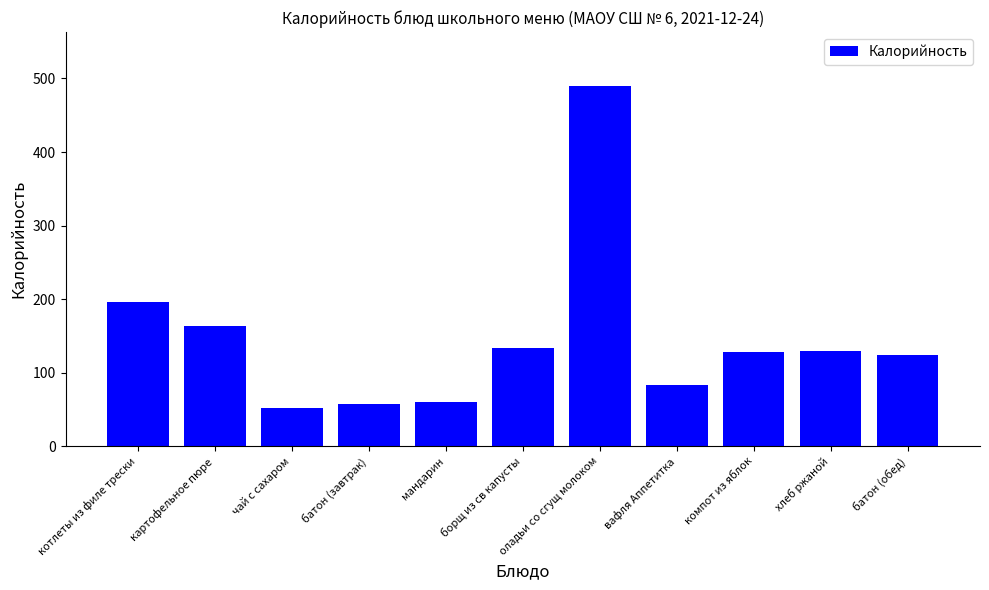

How many distinct data groups are displayed?

1